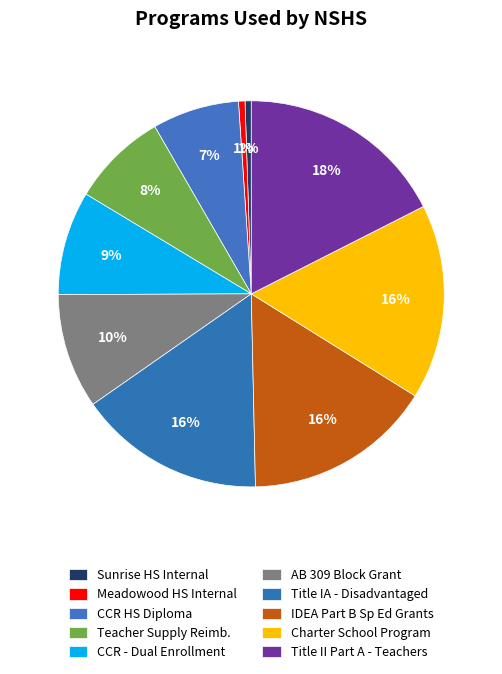

How many segments does this pie chart have?

10